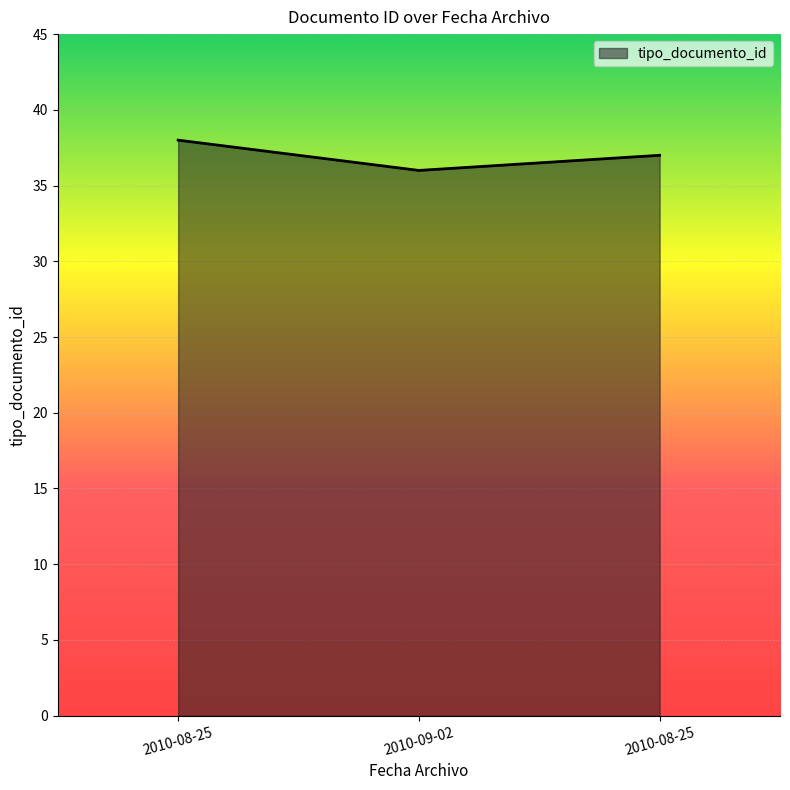

Does the chart display data point markers on the line(s)?

No